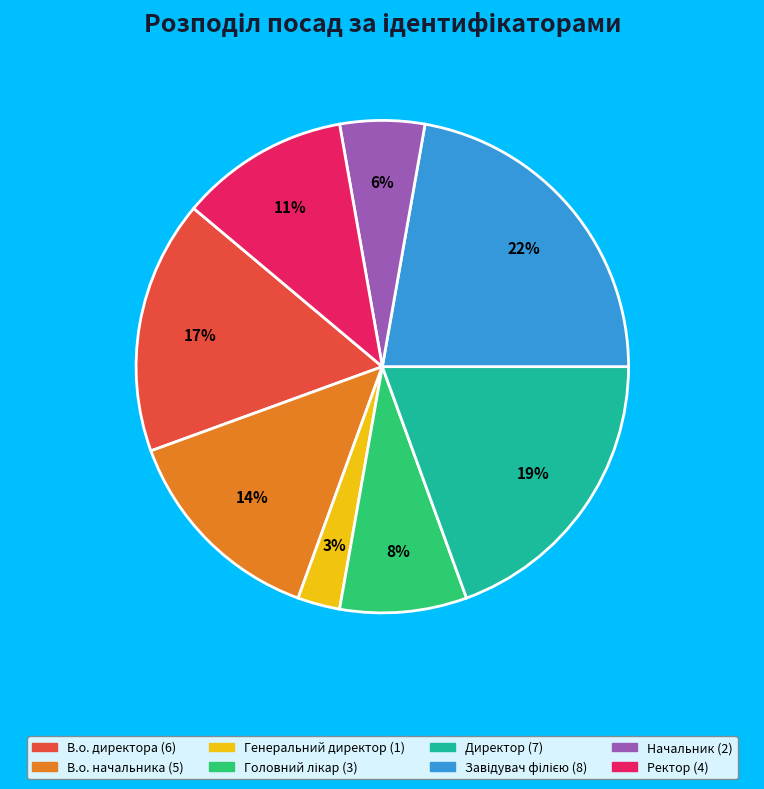

Is it true that Директор is 6% of the pie?

False